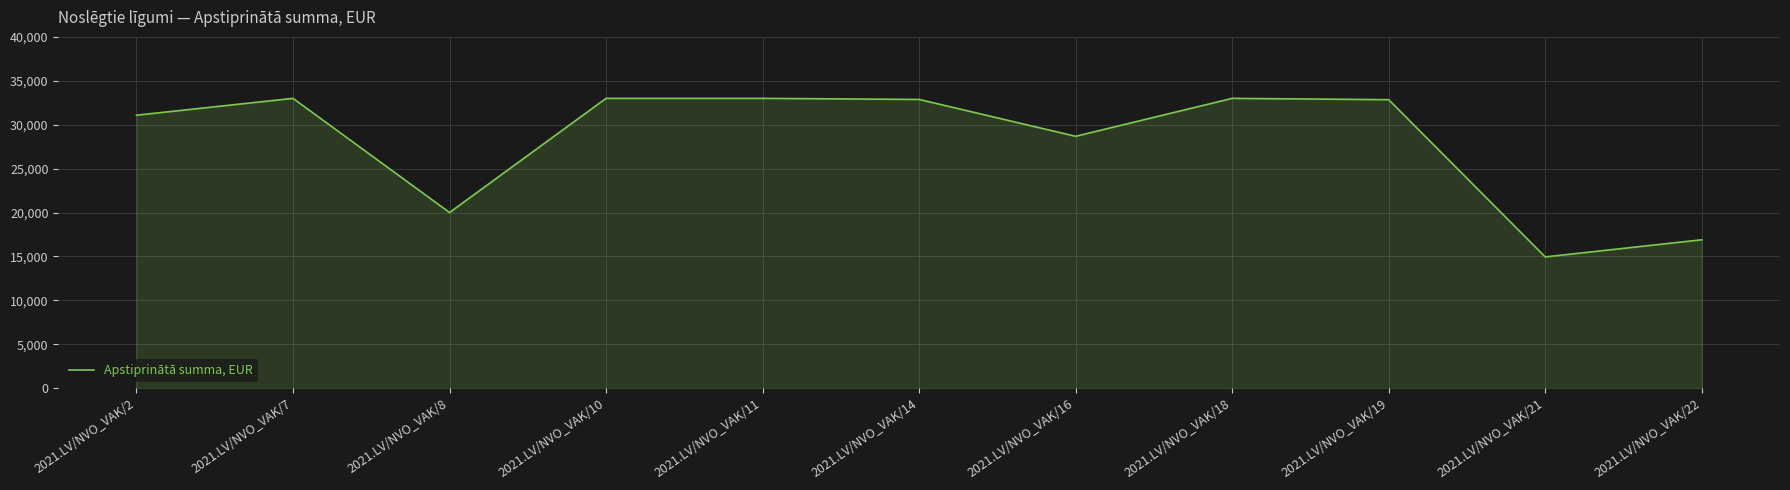

How many lines are shown in the chart?

1